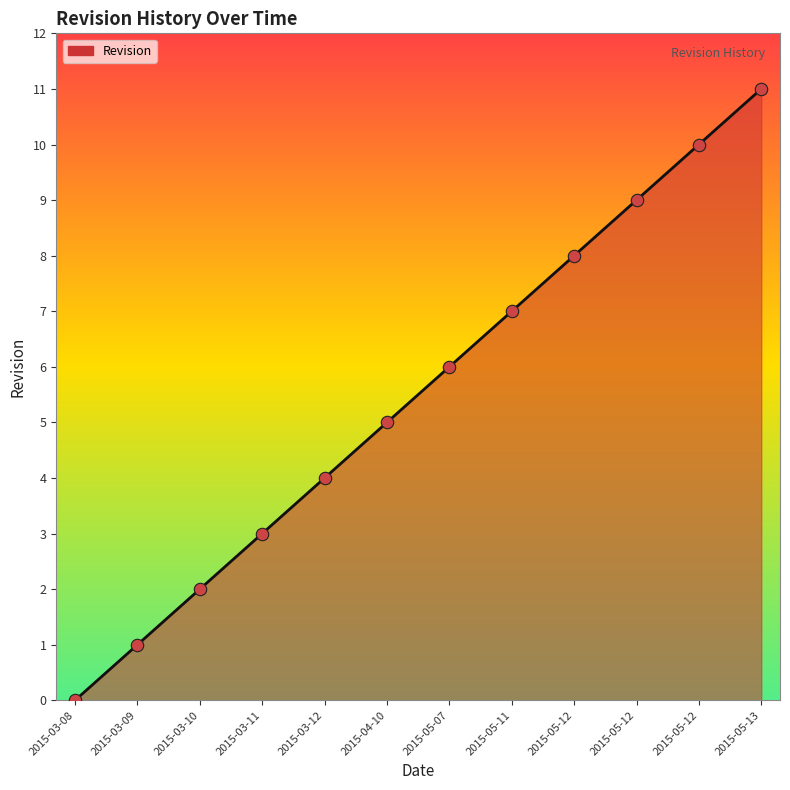

Between 2015-04-10 and 2015-05-12, which is larger?

2015-05-12